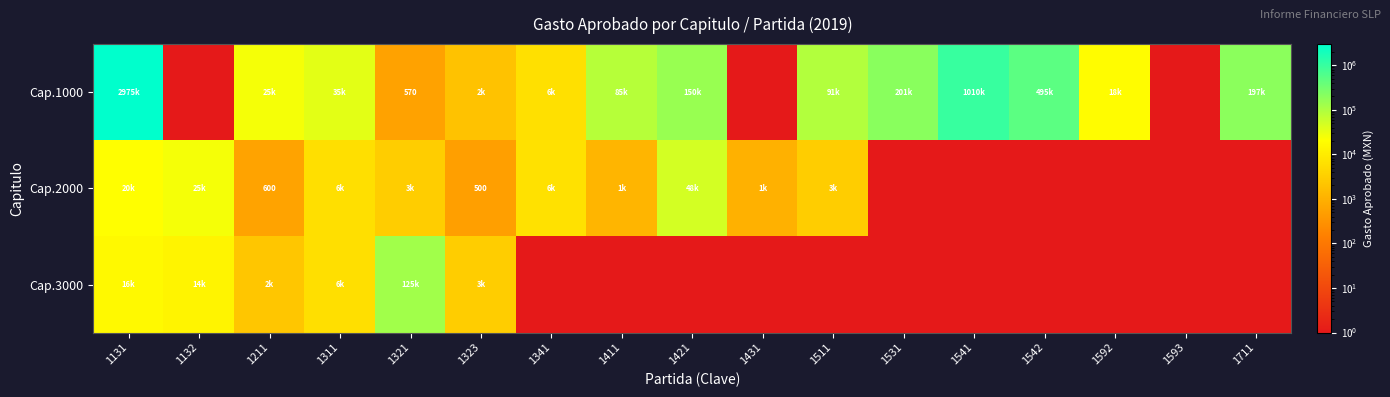

What is the smallest value displayed?

1.0